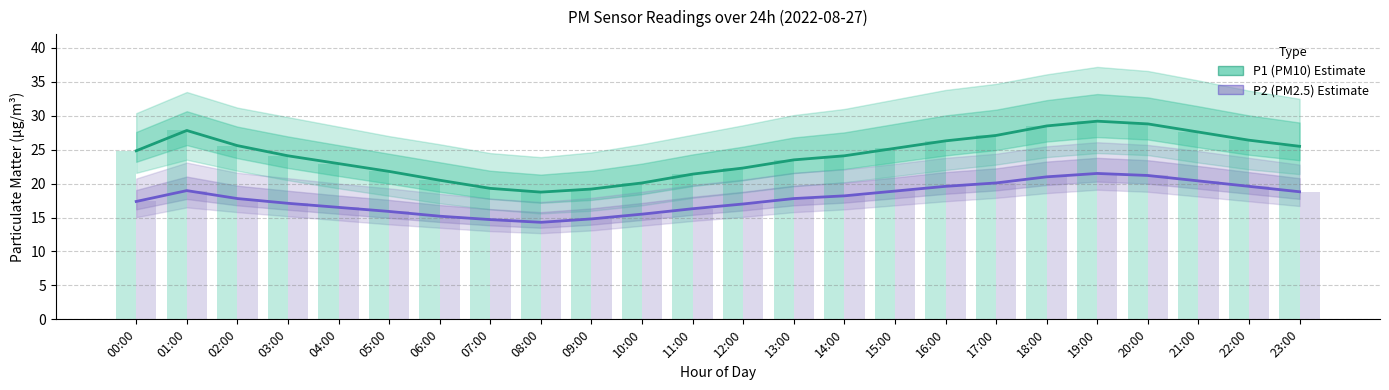

How many series are shown in this chart?

2